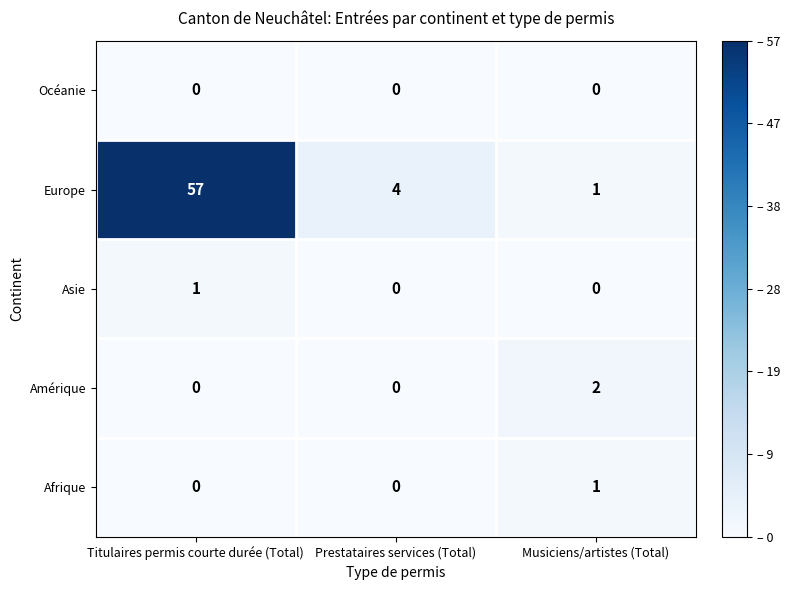

How many Asie values are between 0 and 1?

3